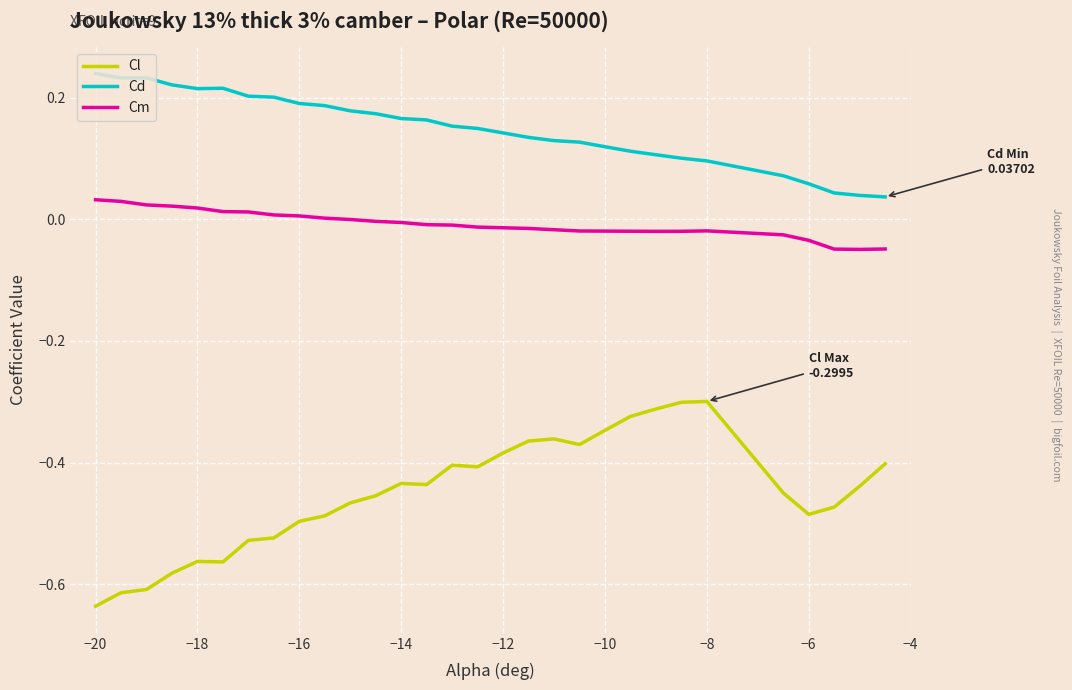

Which series has the largest total across all categories?

Cd